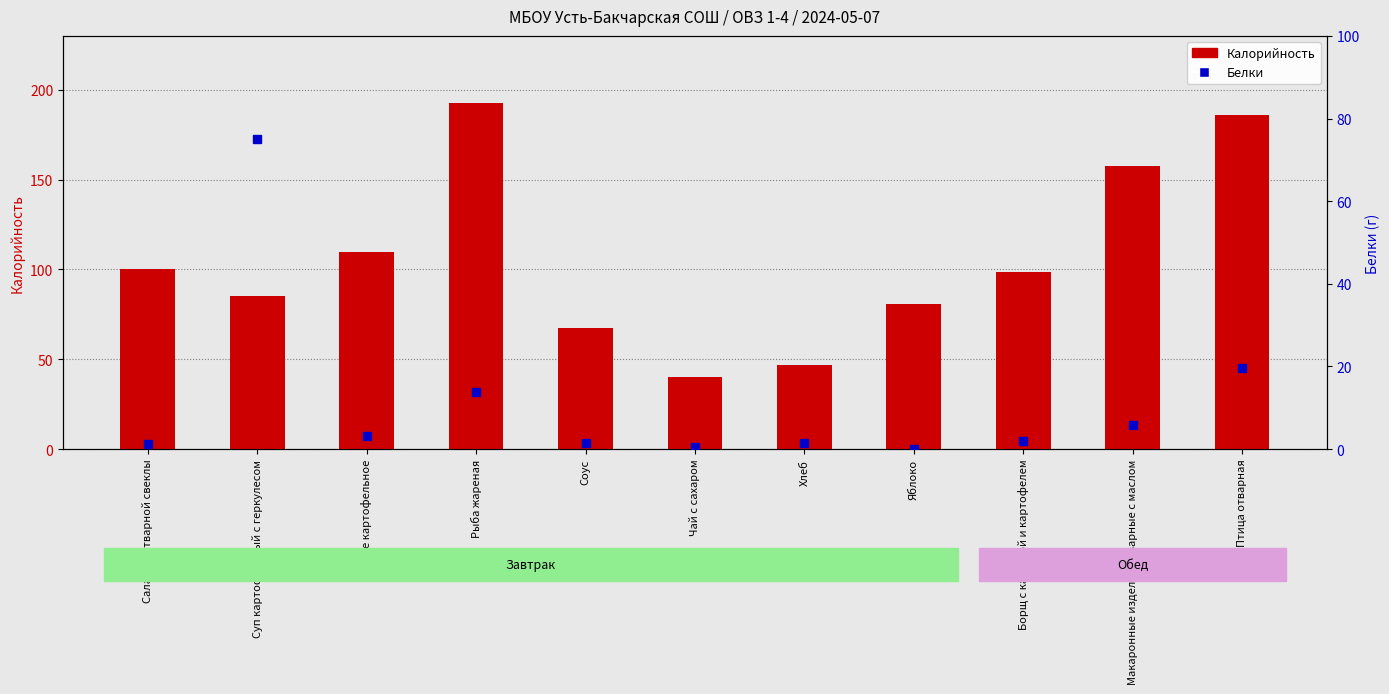

At how many categories does at least one series exceed 121?

3